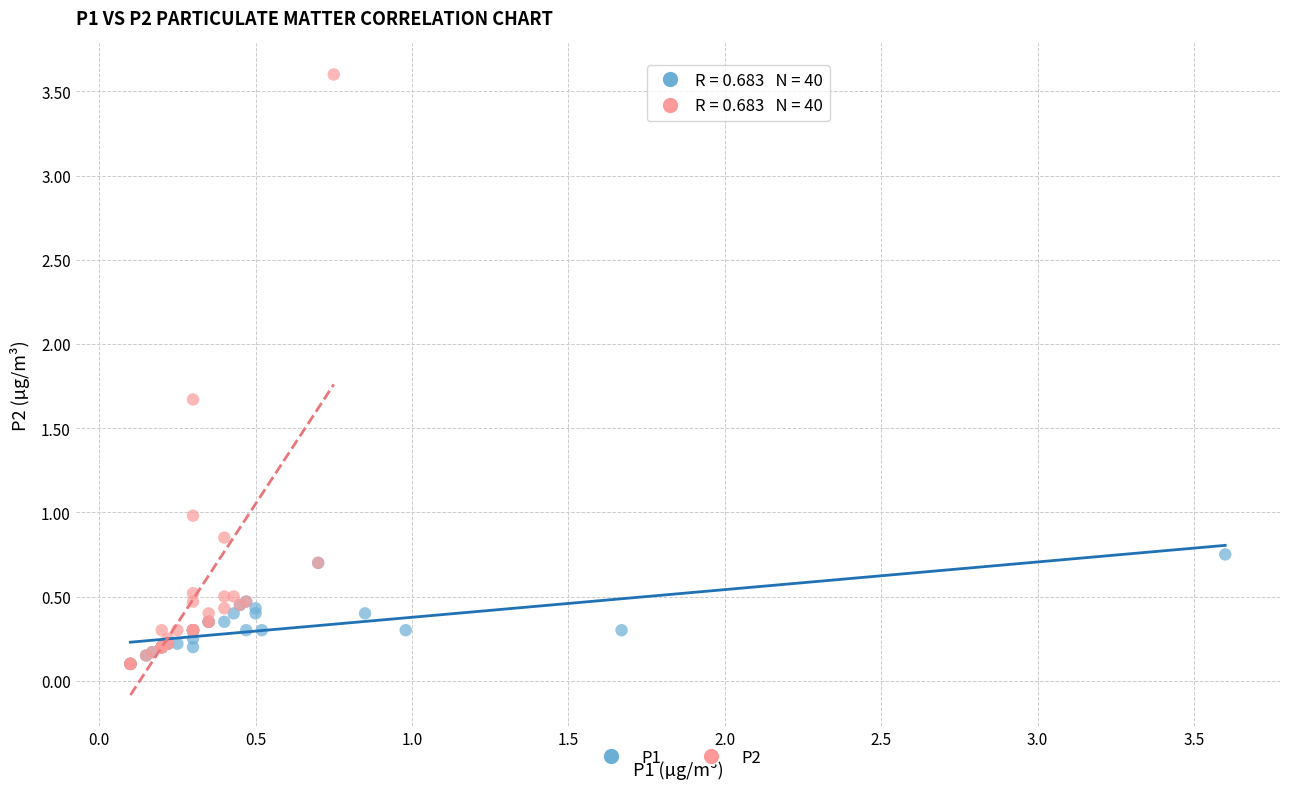

Which series reaches the maximum Y coordinate?

P2